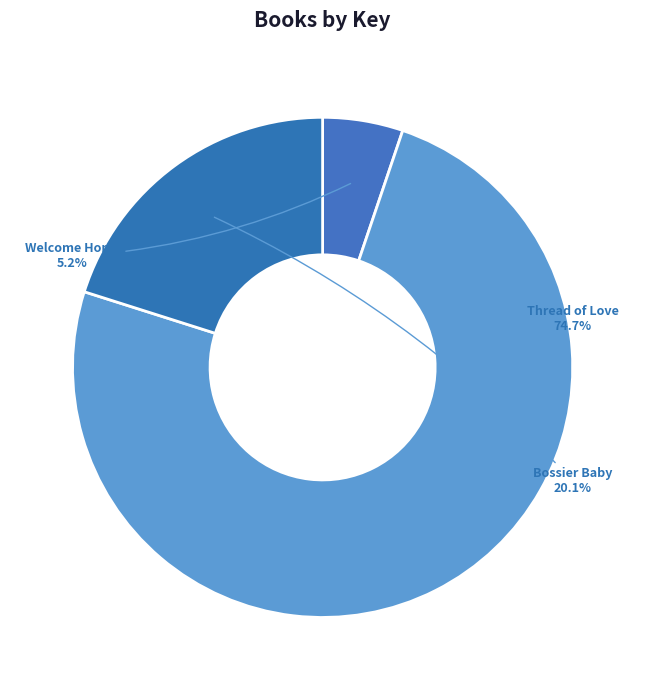

What portion of the pie excludes Thread of Love?

25.3%